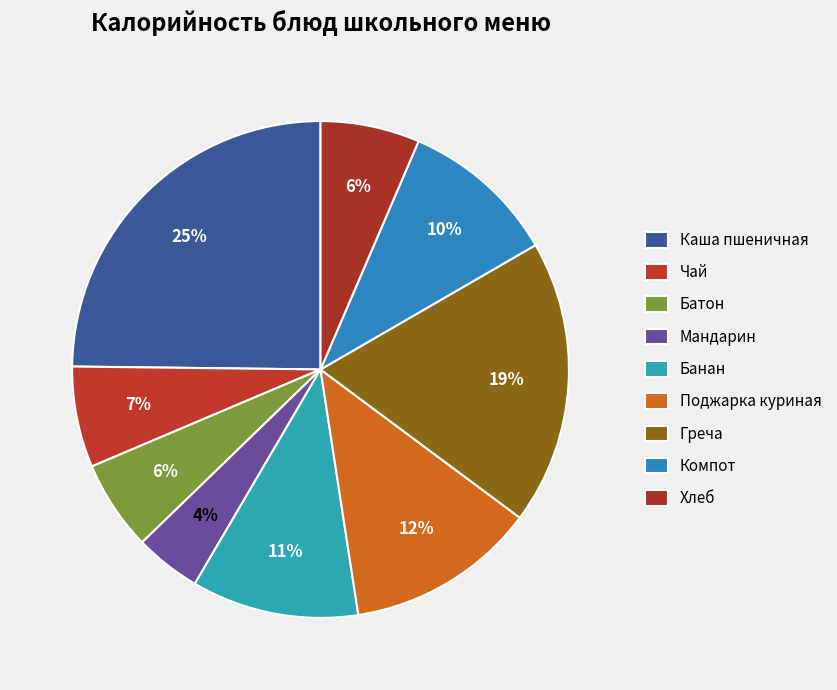

Count the number of slices in the pie.

9